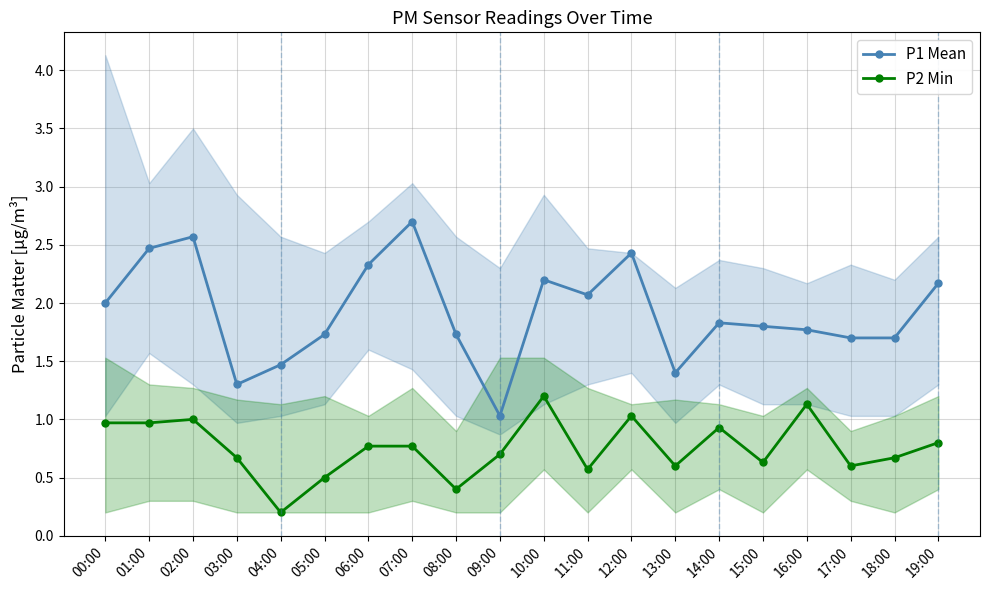

What is the label of the 10th point from the right?

10:00